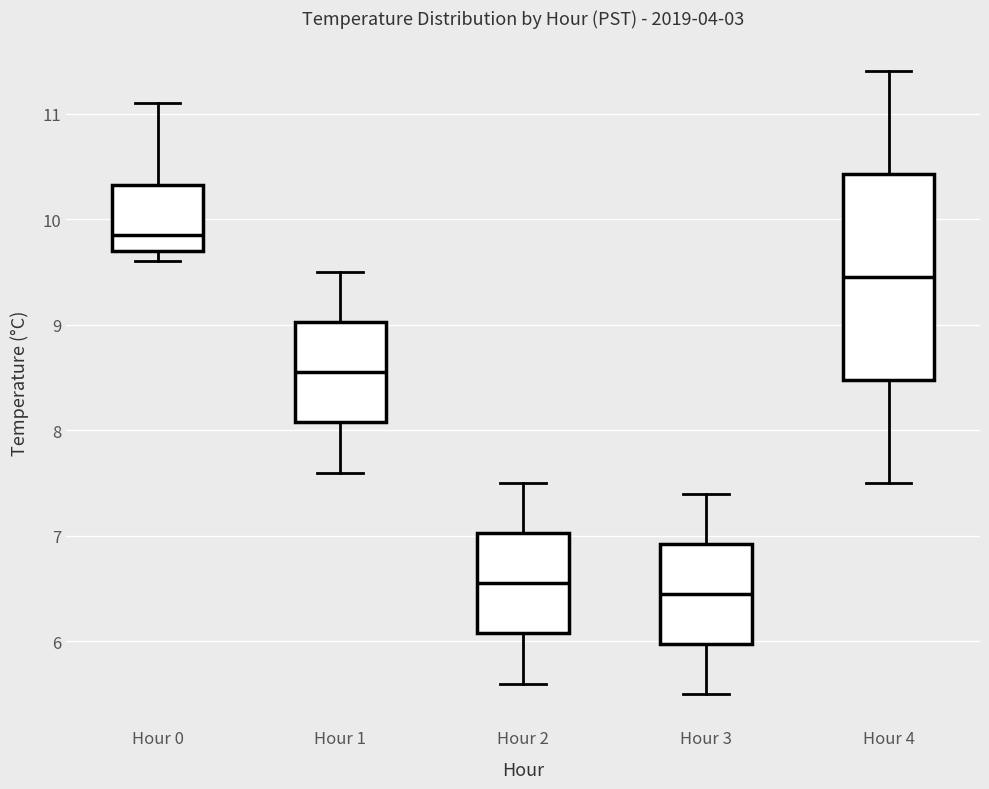

Reading left to right, read every box against the y-axis: the position of its median line, the range the box covers, and the ends of its whiskers. The values are not printed on the chart, so give them approximately, as read against the axis.

Hour 0: median 9.9, box 9.7 to 10.3, whiskers 9.6 to 11.1
Hour 1: median 8.6, box 8.1 to 9.0, whiskers 7.6 to 9.5
Hour 2: median 6.6, box 6.1 to 7.0, whiskers 5.6 to 7.5
Hour 3: median 6.5, box 6.0 to 6.9, whiskers 5.5 to 7.4
Hour 4: median 9.5, box 8.5 to 10.4, whiskers 7.5 to 11.4